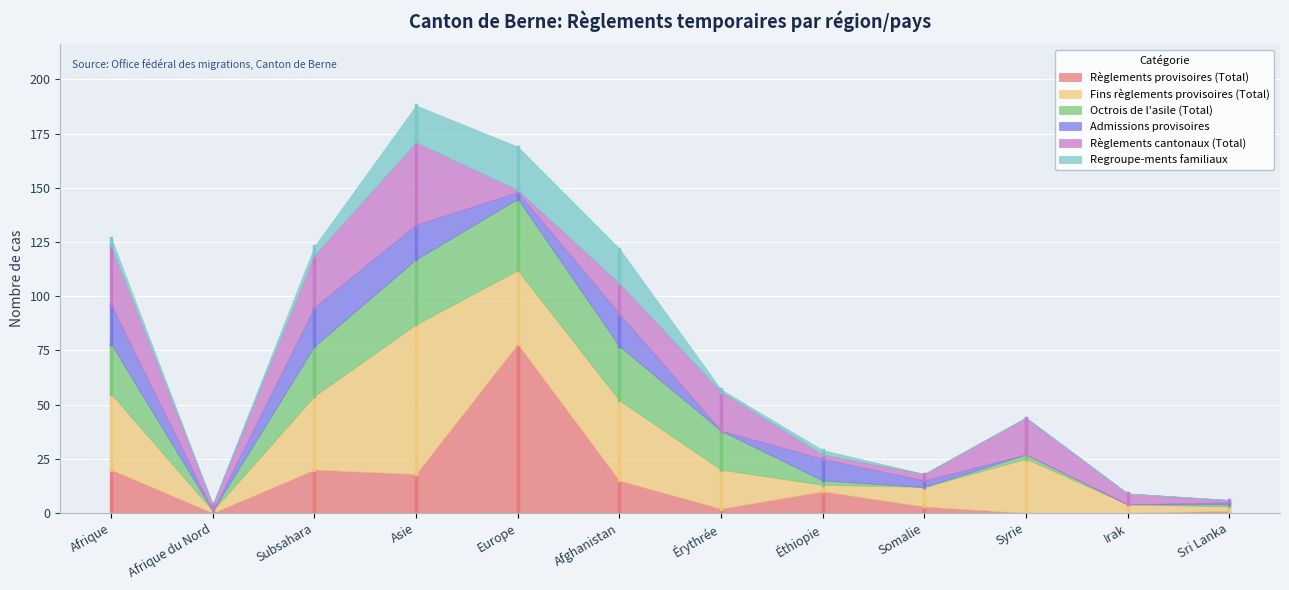

What is the maximum value shown in the chart?

78